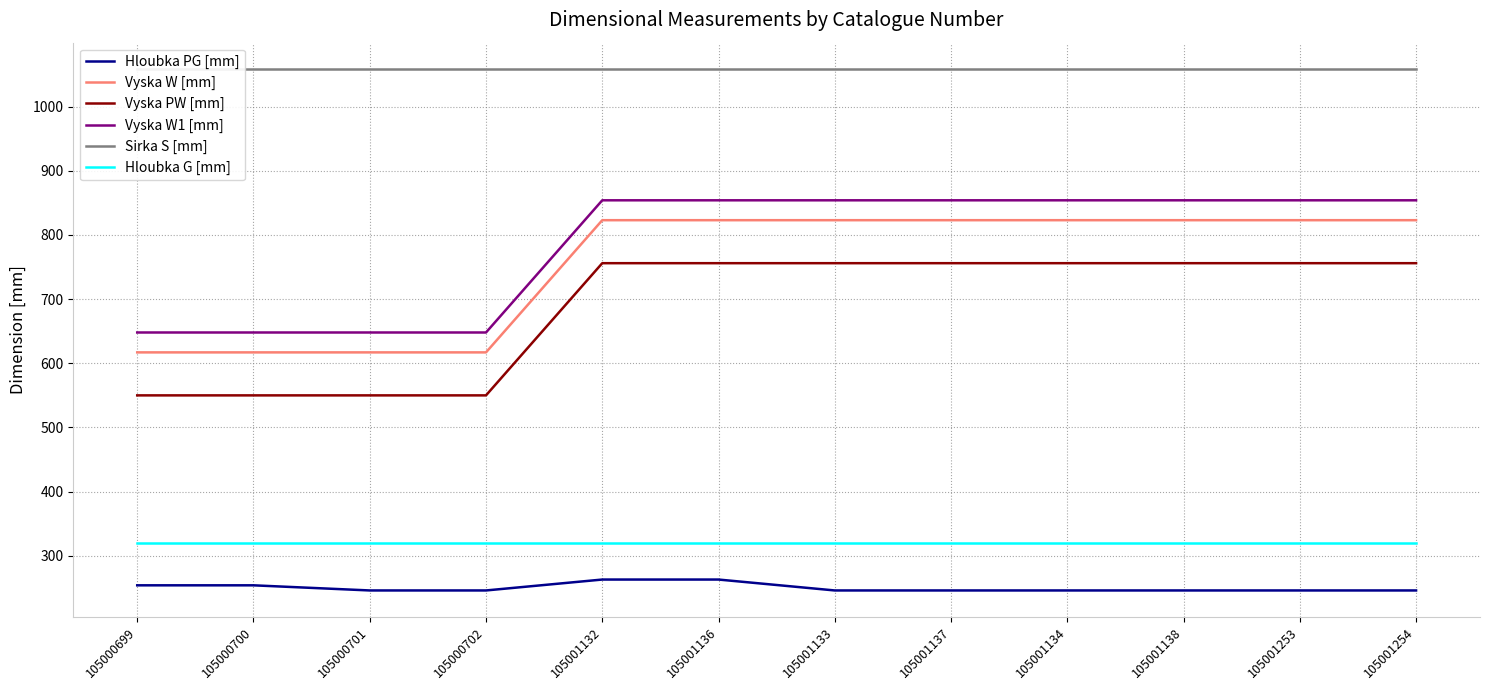

The value of Vyska PW [mm] at 105000702 is 550. True or false?

True